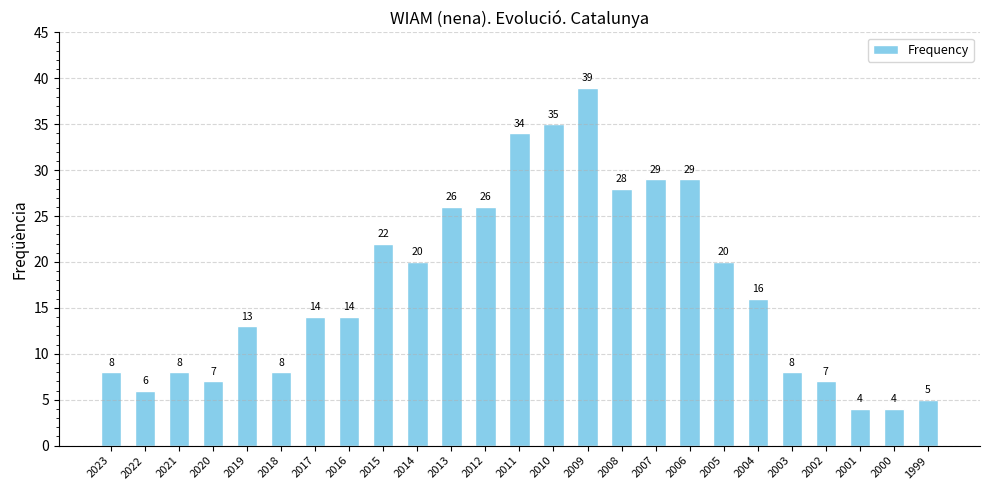

Reading left to right, extract all data points from this chart.

8	6	8	7	13	8	14	14	22	20	26	26	34	35	39	28	29	29	20	16	8	7	4	4	5